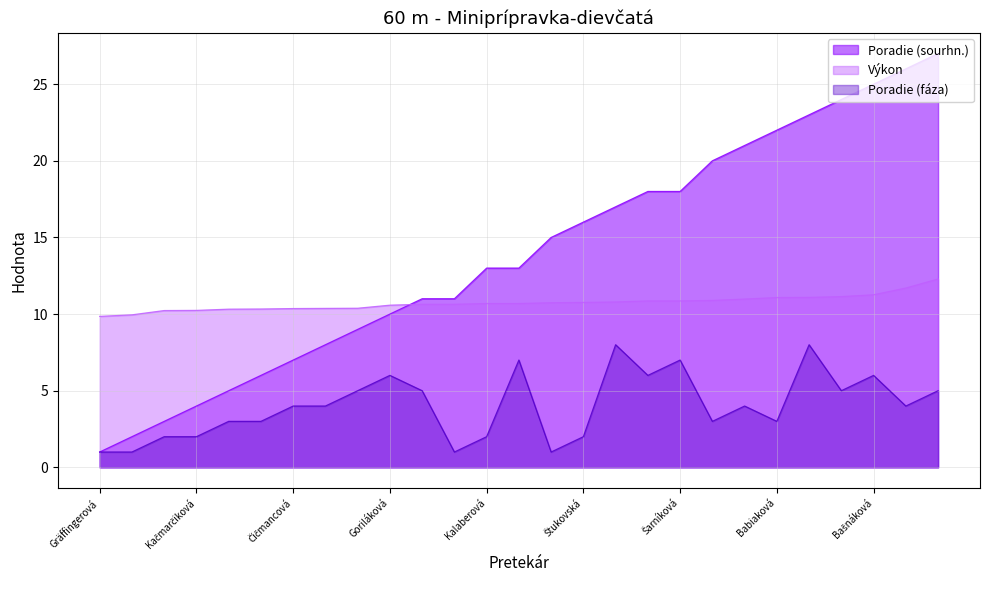

Where is the first local maximum for Poradie (fáza)?

Goriláková